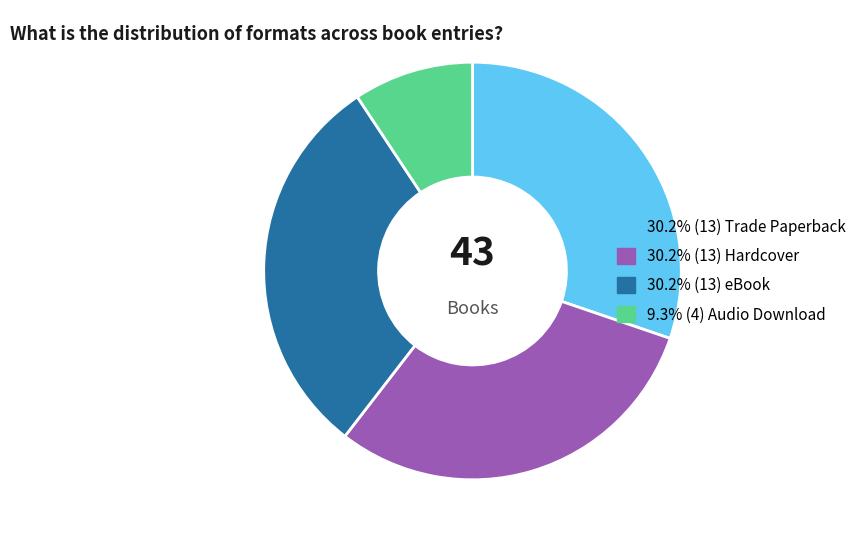

How many segments does this pie chart have?

4